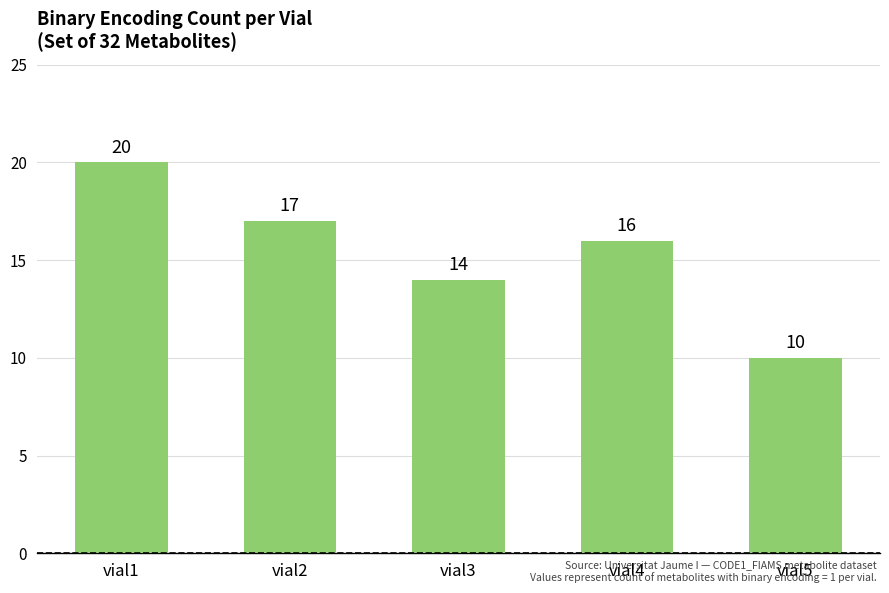

Is it true that the value at vial5 is 10?

True